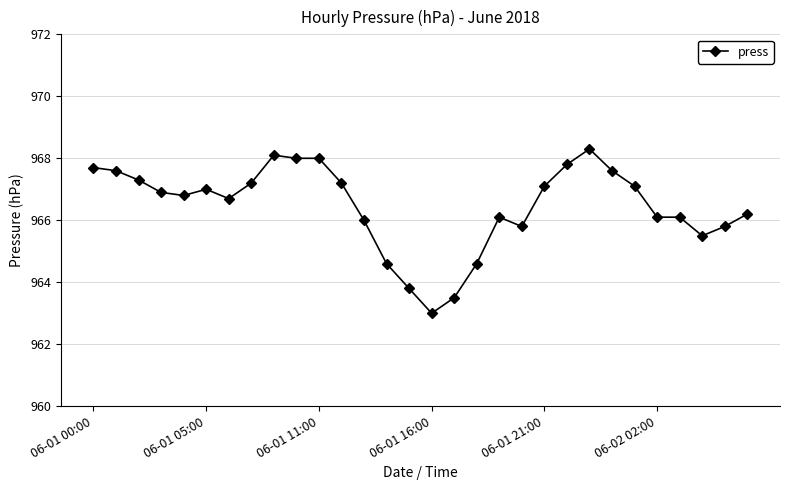

What is the maximum value shown in the chart?

968.3